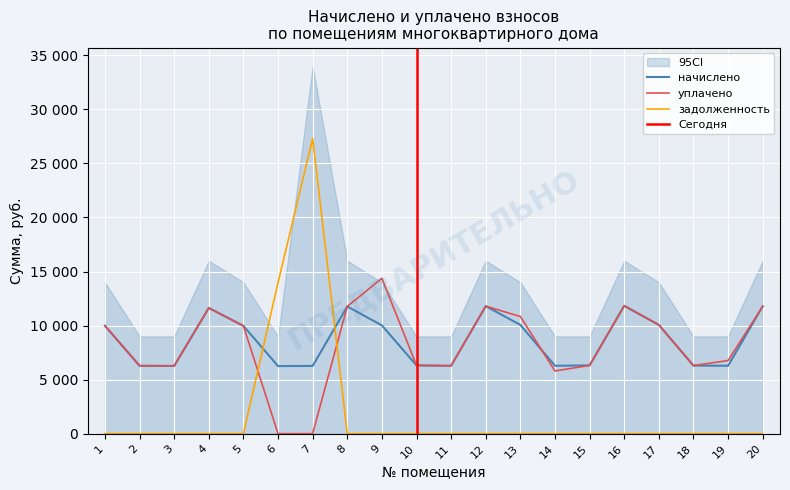

After their last crossing, which series has the higher values: начислено or задолженность?

начислено